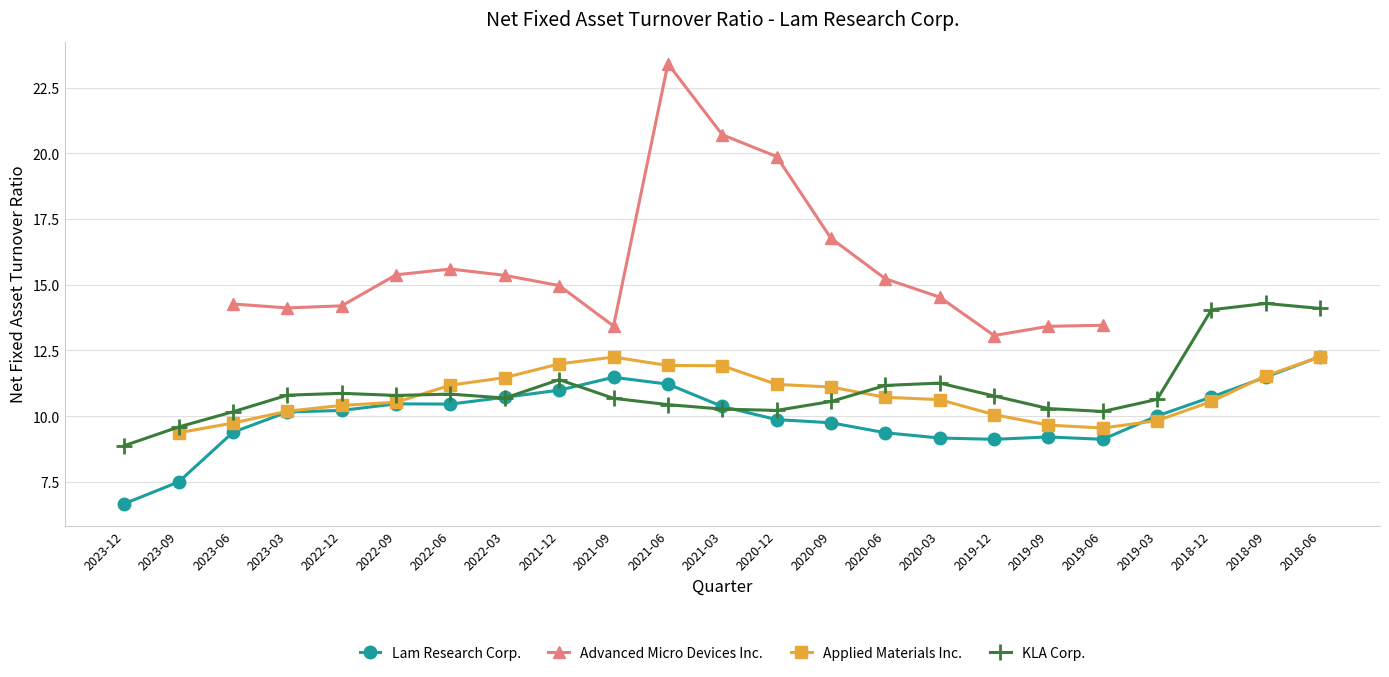

Where does the Lam Research Corp. series first go above 10?

2023-03